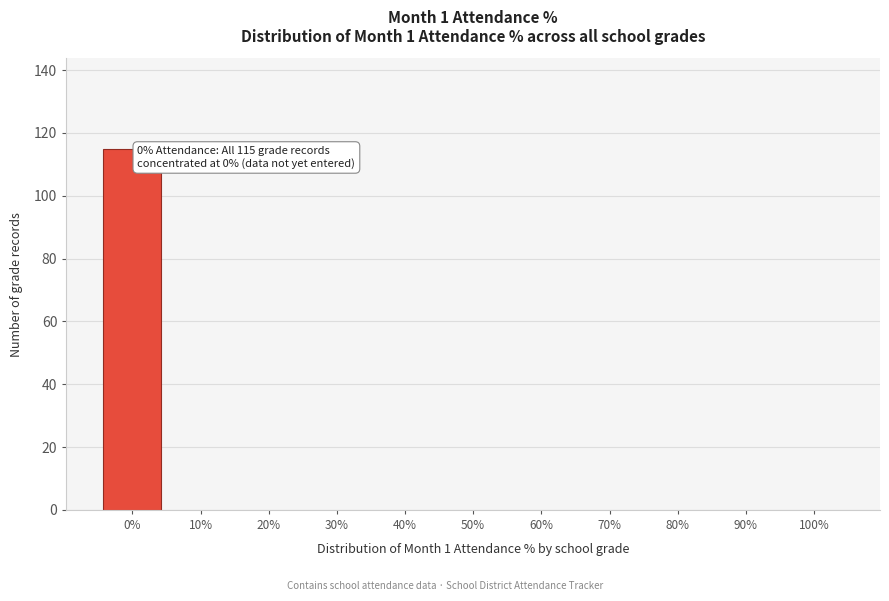

Reading left to right, what are all the values shown in this chart?

0%=115	10%=0	20%=0	30%=0	40%=0	50%=0	60%=0	70%=0	80%=0	90%=0	100%=0